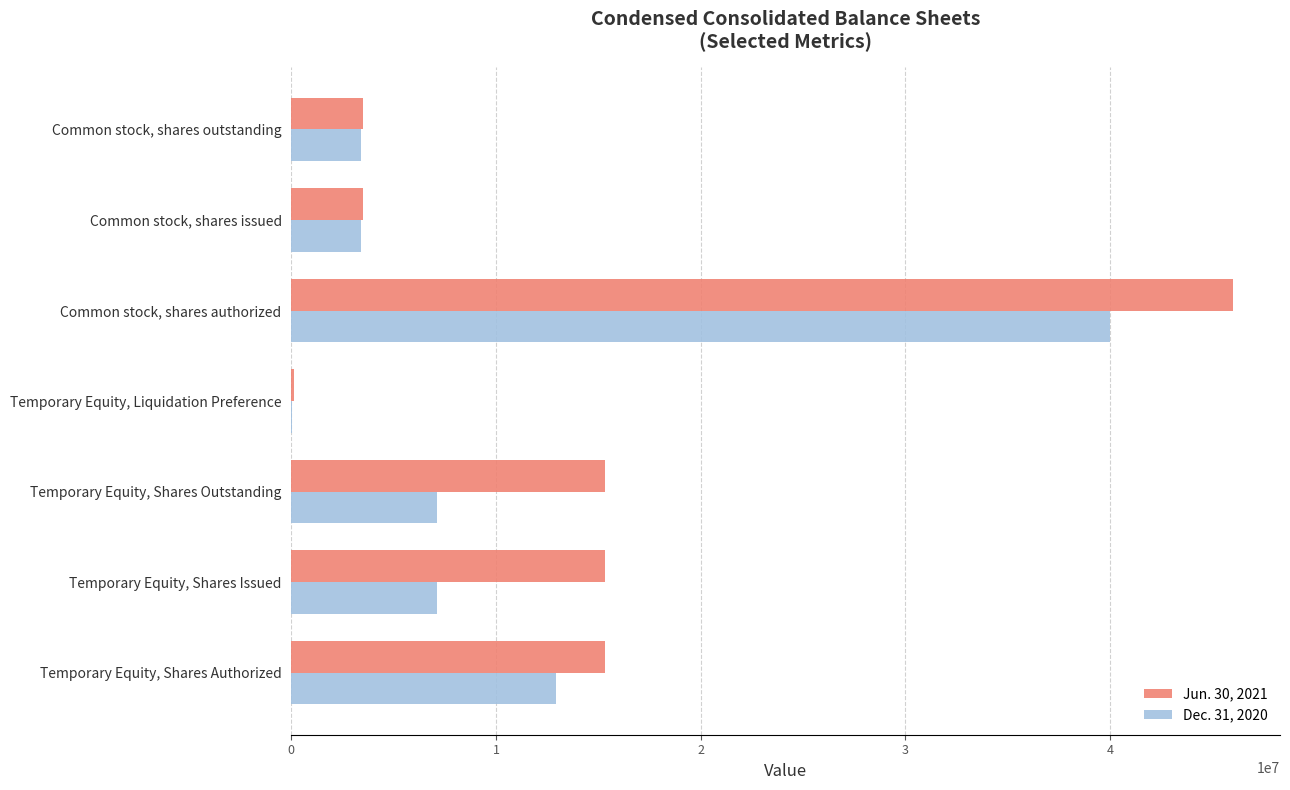

At which category is the sum across all series the highest?

Common stock, shares authorized